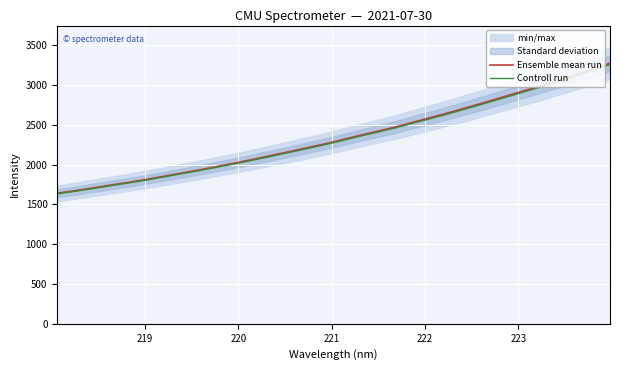

What is the highest value of the Controll run series?

3255.2